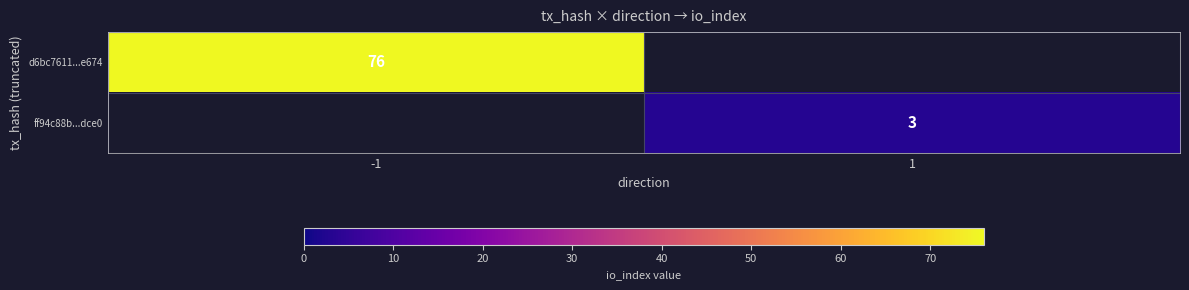

At how many categories does at least one series exceed 69?

1